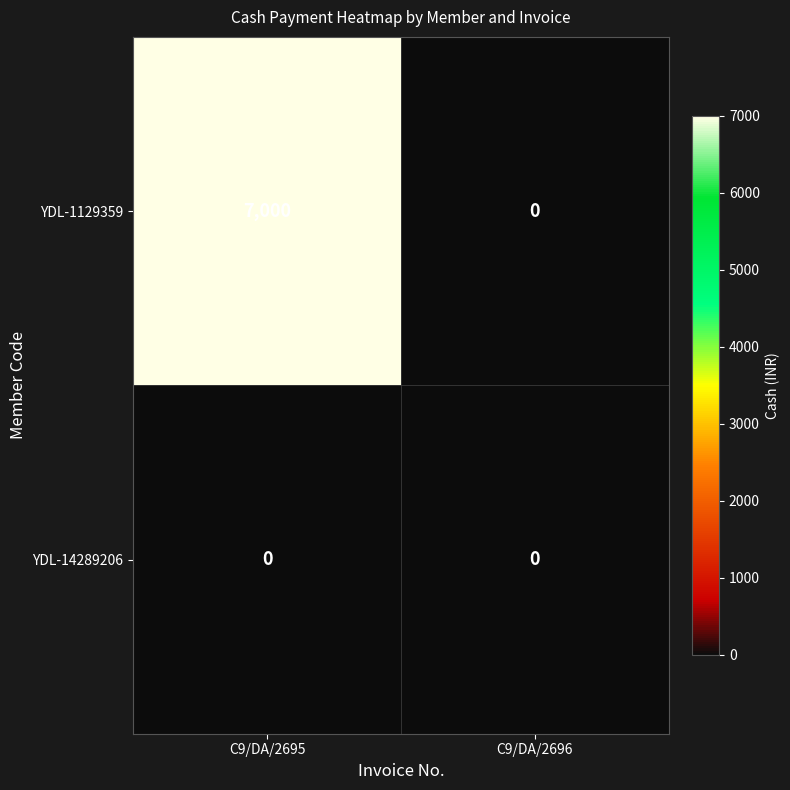

Rank the series by their average value, from lowest to highest.

YDL-14289206, YDL-1129359